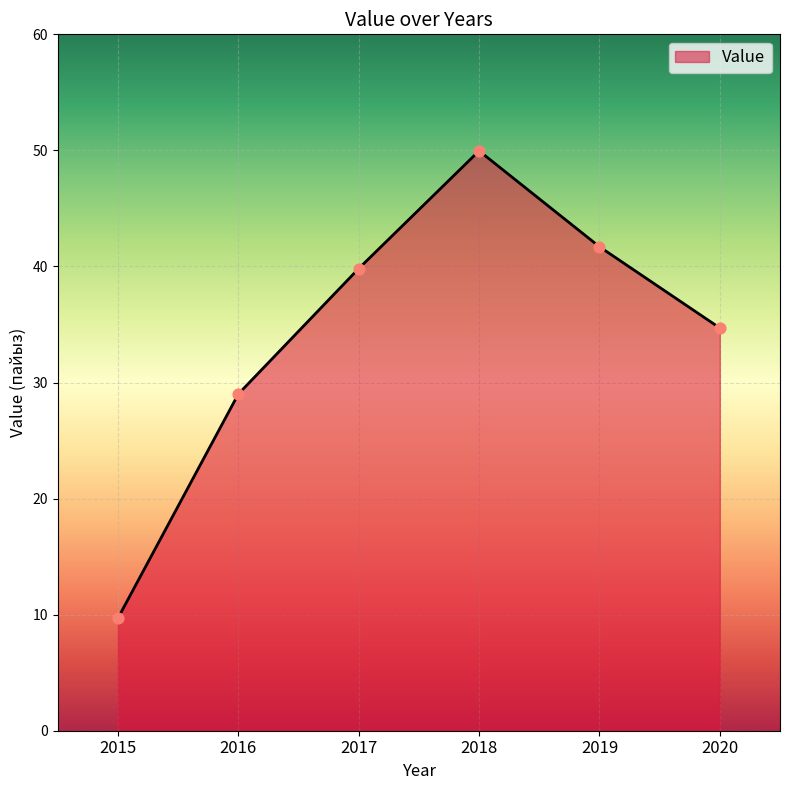

What is the ratio of the value at 2020 to the value at 2016?

1.2